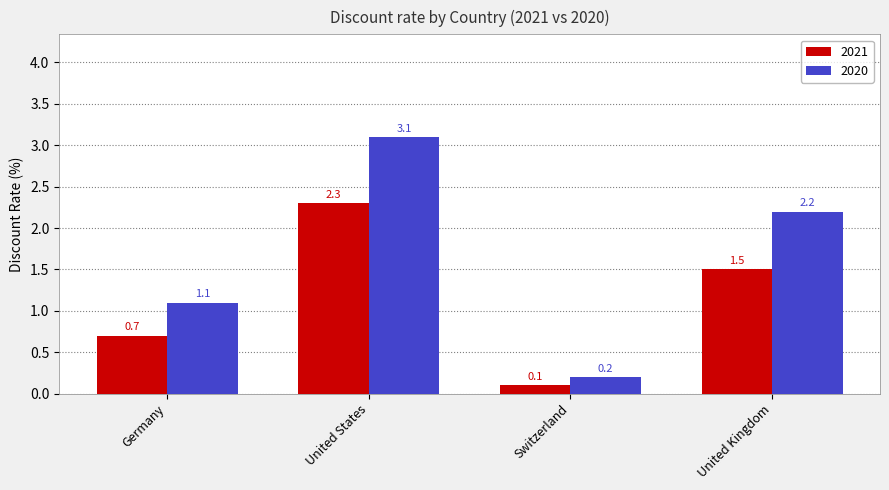

Which series changed the most between Germany and United States?

2020